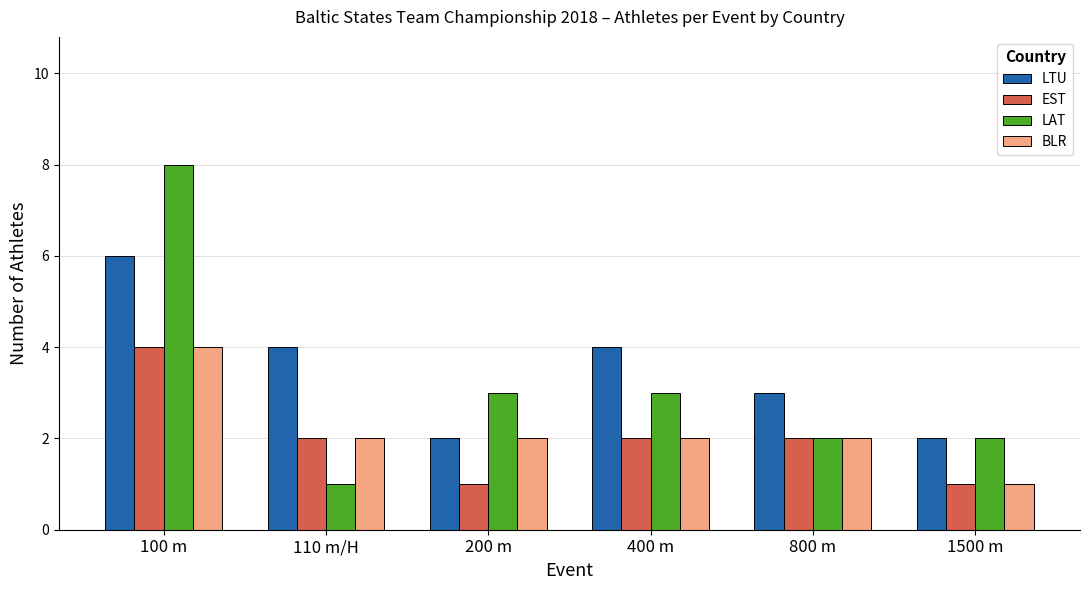

Are the bars grouped side by side (vs. stacked)?

Yes